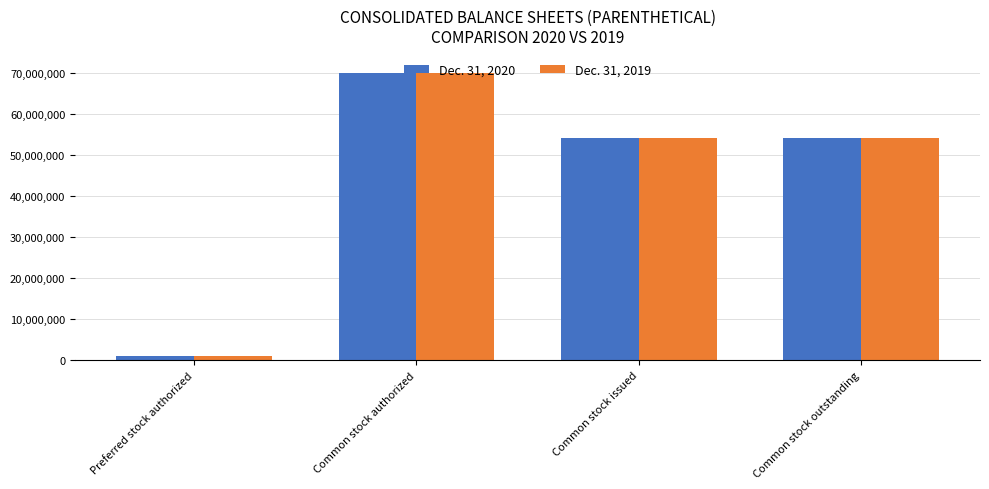

Which category has the highest value in the Dec. 31, 2019 series?

Common stock authorized